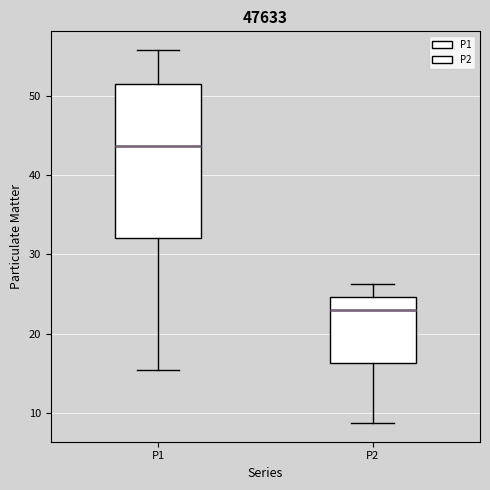

Comparing the boxes themselves (not the whiskers), which one is the tallest?

P1